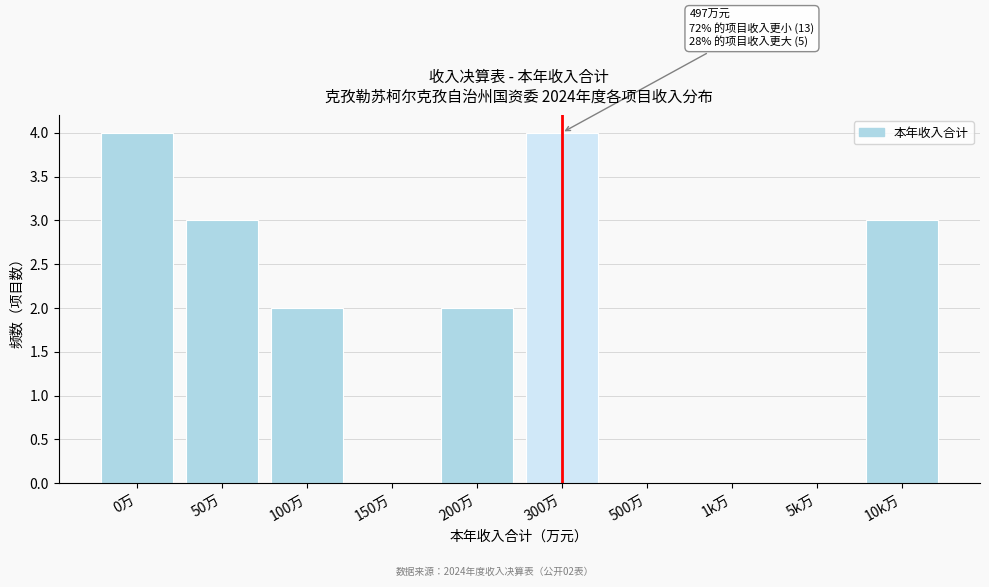

Reading left to right, extract all data points from this chart.

0万=4	50万=3	100万=2	150万=0	200万=2	300万=4	500万=0	1k万=0	5k万=0	10k万=3